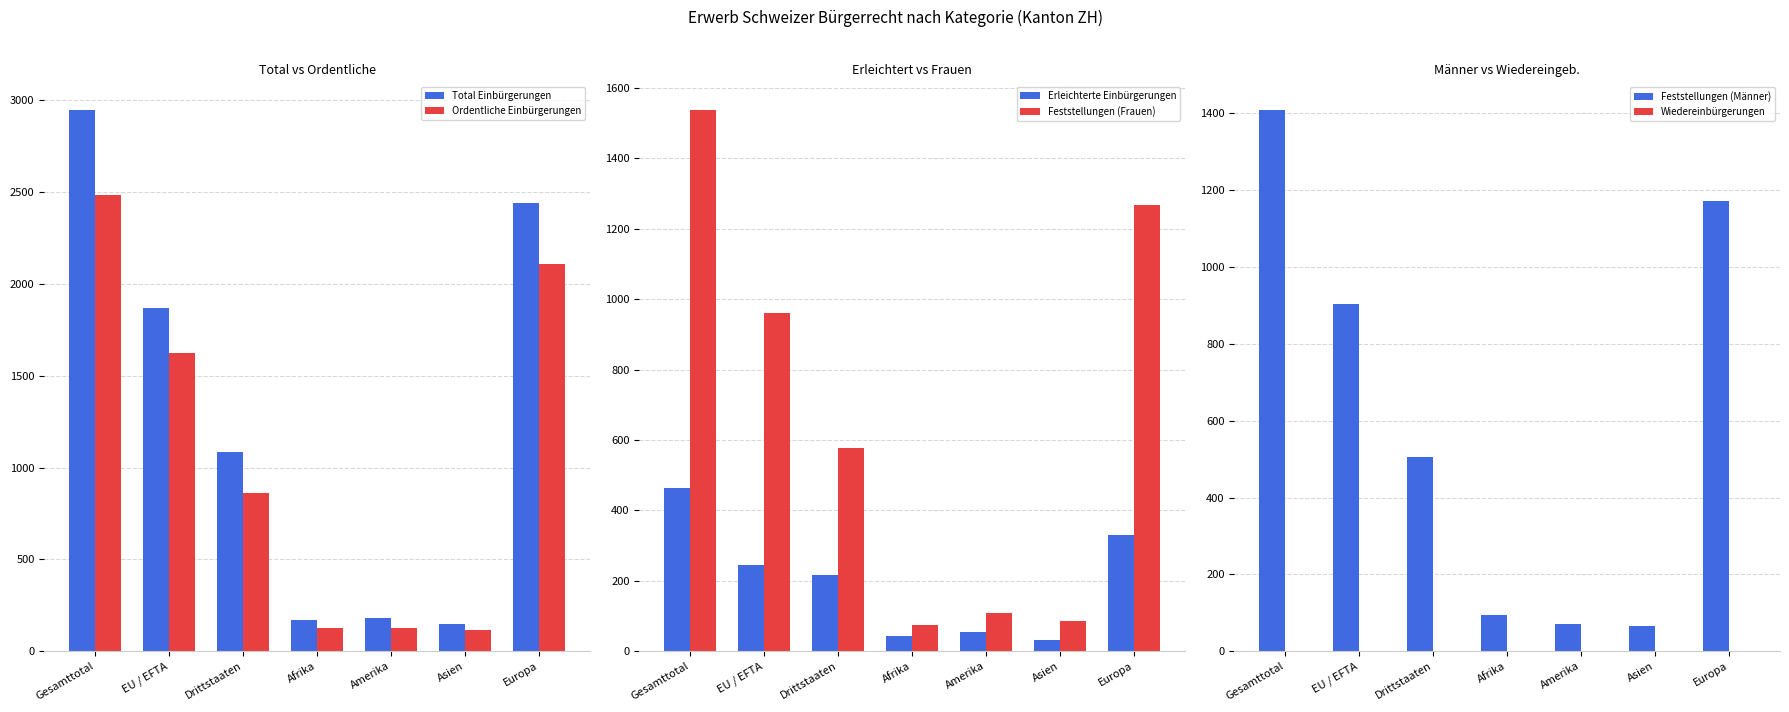

What is the greatest value displayed?

2948